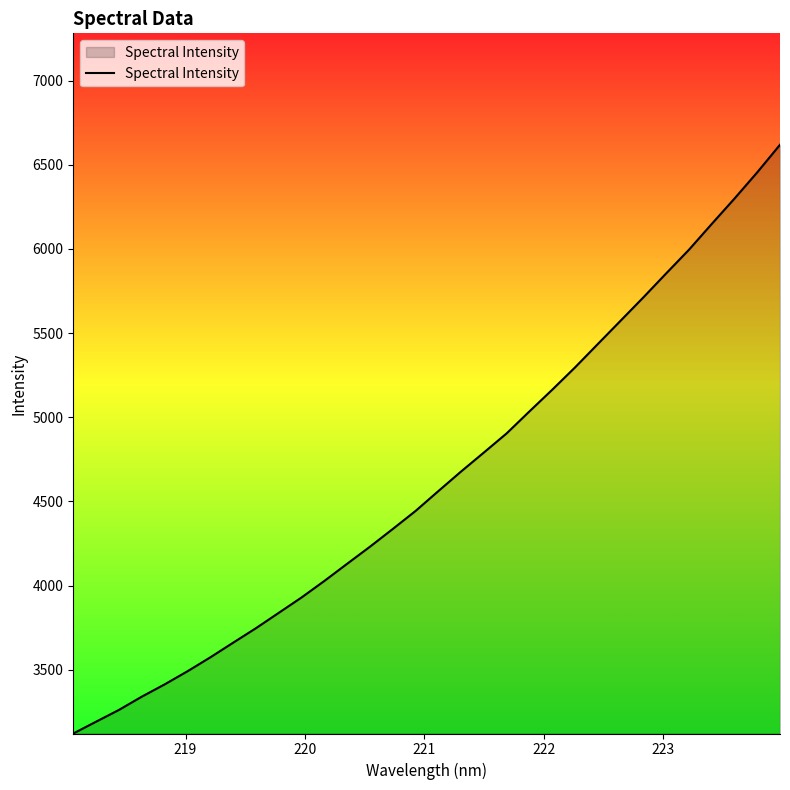

Does the chart display data point markers on the line(s)?

No